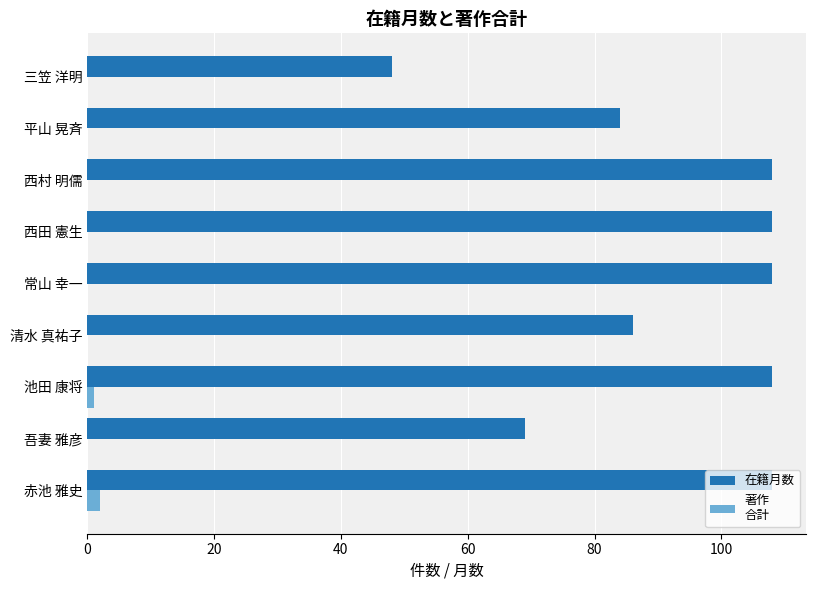

What is the total value across all series at 平山 晃斉?

84